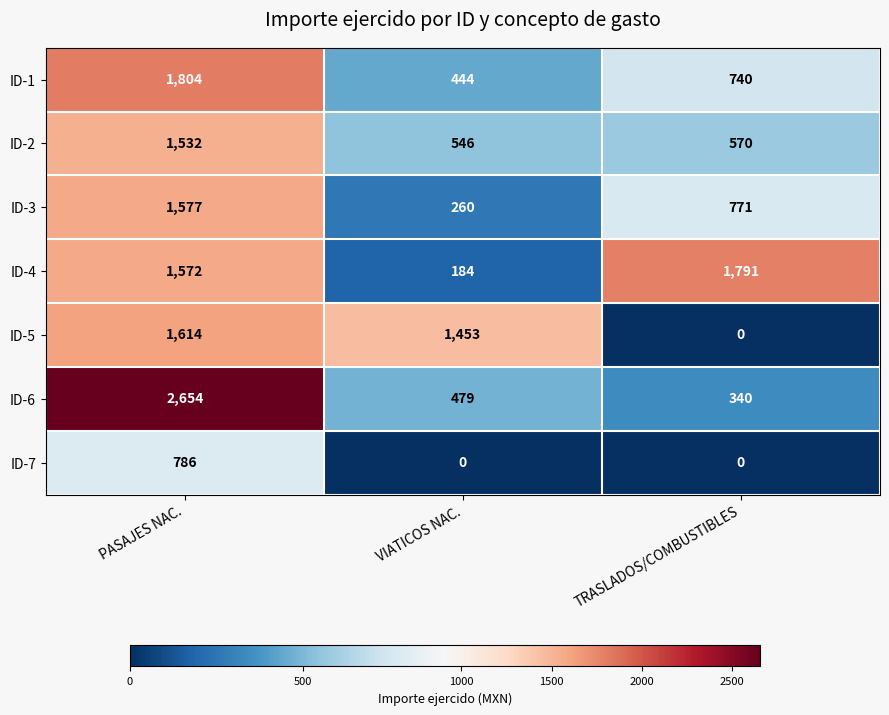

At how many categories does at least one series exceed 2105?

1